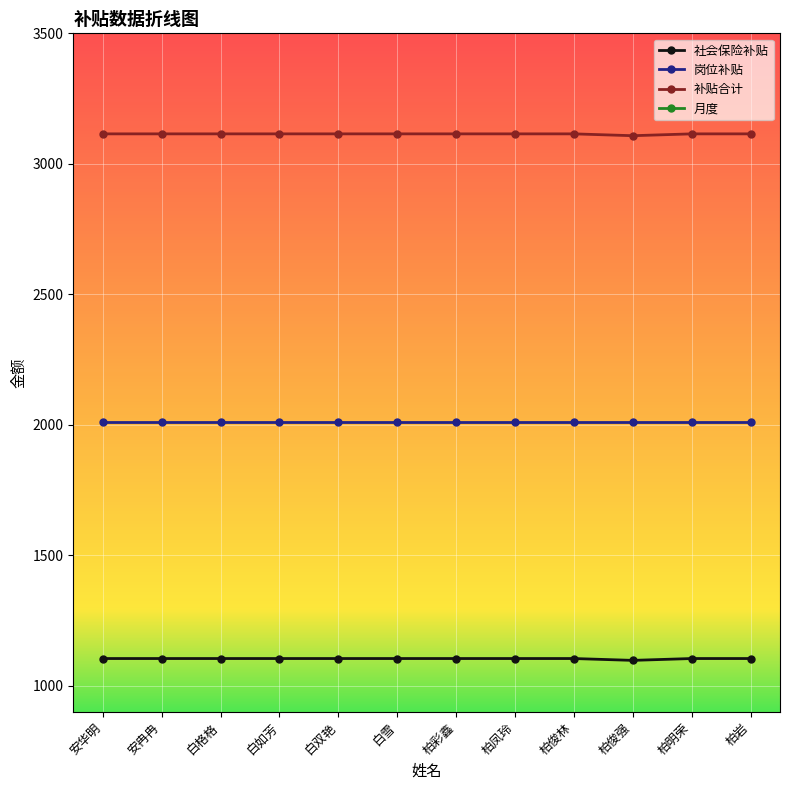

What is the label of the 5th point from the right?

柏凤玲